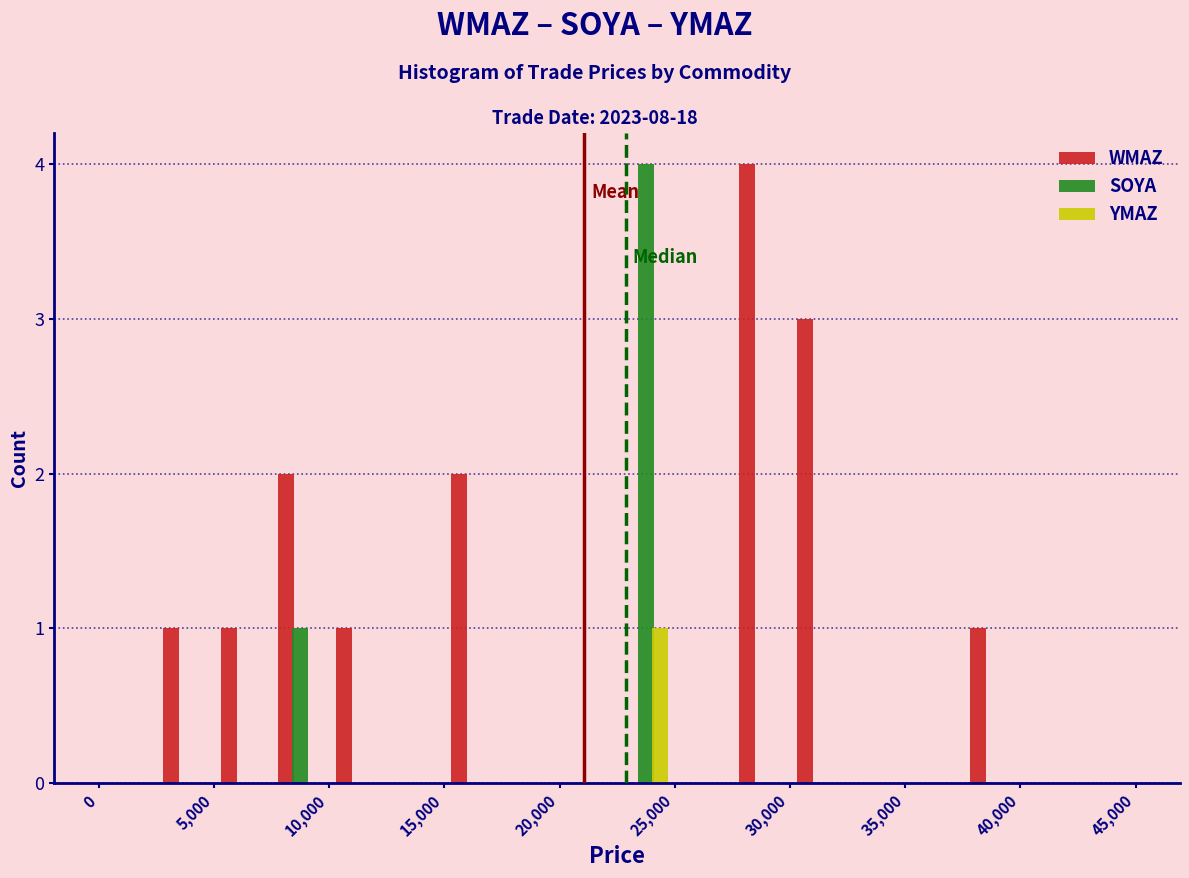

Reading left to right, transcribe this chart: for each range on the x-axis, give the height of each series' bar. The values are not printed on the chart, so give them approximately, as read against the axis.

0 to 2500: WMAZ=0	SOYA=0	YMAZ=0
2500 to 5000: WMAZ=1	SOYA=0	YMAZ=0
5000 to 7500: WMAZ=1	SOYA=0	YMAZ=0
7500 to 10000: WMAZ=2	SOYA=1	YMAZ=0
10000 to 12500: WMAZ=1	SOYA=0	YMAZ=0
12500 to 15000: WMAZ=0	SOYA=0	YMAZ=0
15000 to 17500: WMAZ=2	SOYA=0	YMAZ=0
17500 to 20000: WMAZ=0	SOYA=0	YMAZ=0
20000 to 22500: WMAZ=0	SOYA=0	YMAZ=0
22500 to 25000: WMAZ=0	SOYA=4	YMAZ=1
25000 to 27500: WMAZ=0	SOYA=0	YMAZ=0
27500 to 30000: WMAZ=4	SOYA=0	YMAZ=0
30000 to 32500: WMAZ=3	SOYA=0	YMAZ=0
32500 to 35000: WMAZ=0	SOYA=0	YMAZ=0
35000 to 37500: WMAZ=0	SOYA=0	YMAZ=0
37500 to 40000: WMAZ=1	SOYA=0	YMAZ=0
40000 to 42500: WMAZ=0	SOYA=0	YMAZ=0
42500 to 45000: WMAZ=0	SOYA=0	YMAZ=0